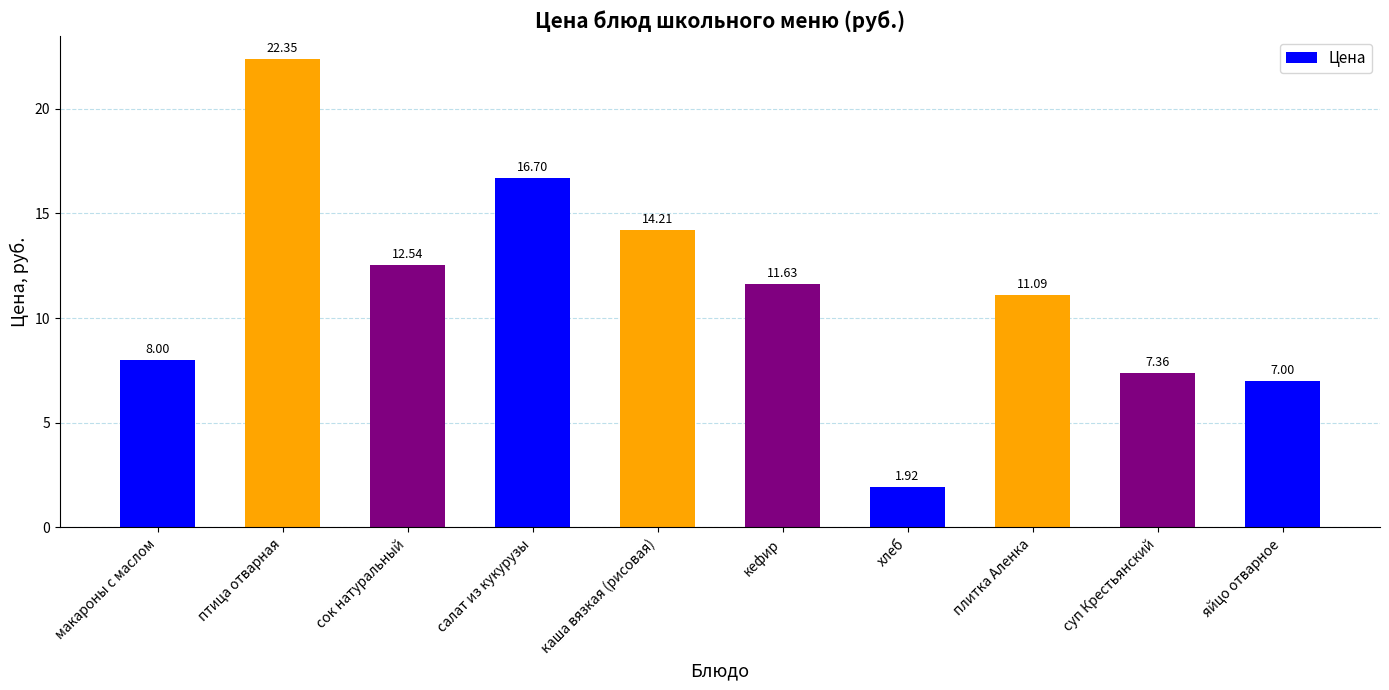

The value at кефир is 11.6. True or false?

True